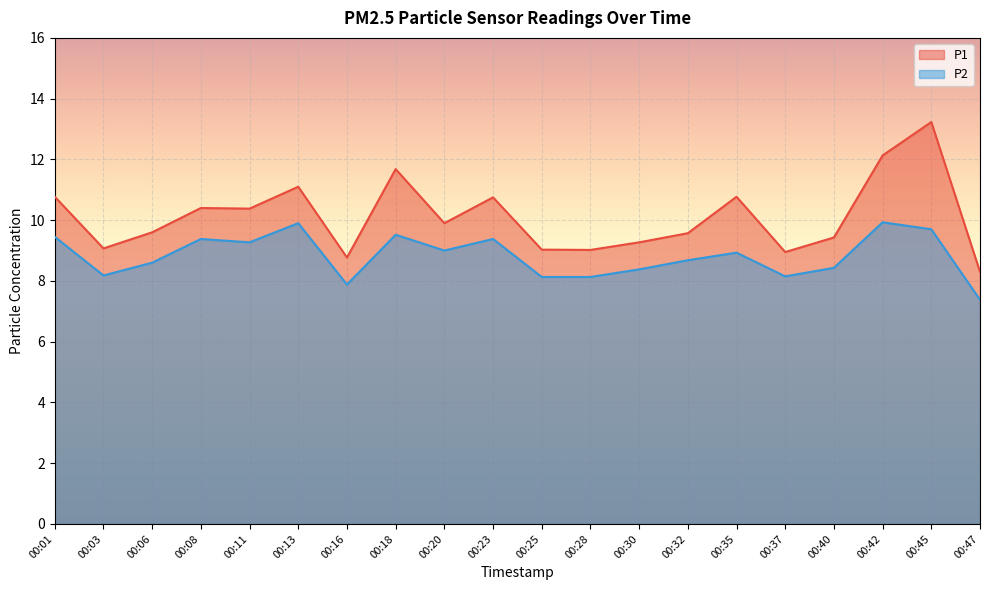

What is the sum of all P1 values?

202.1